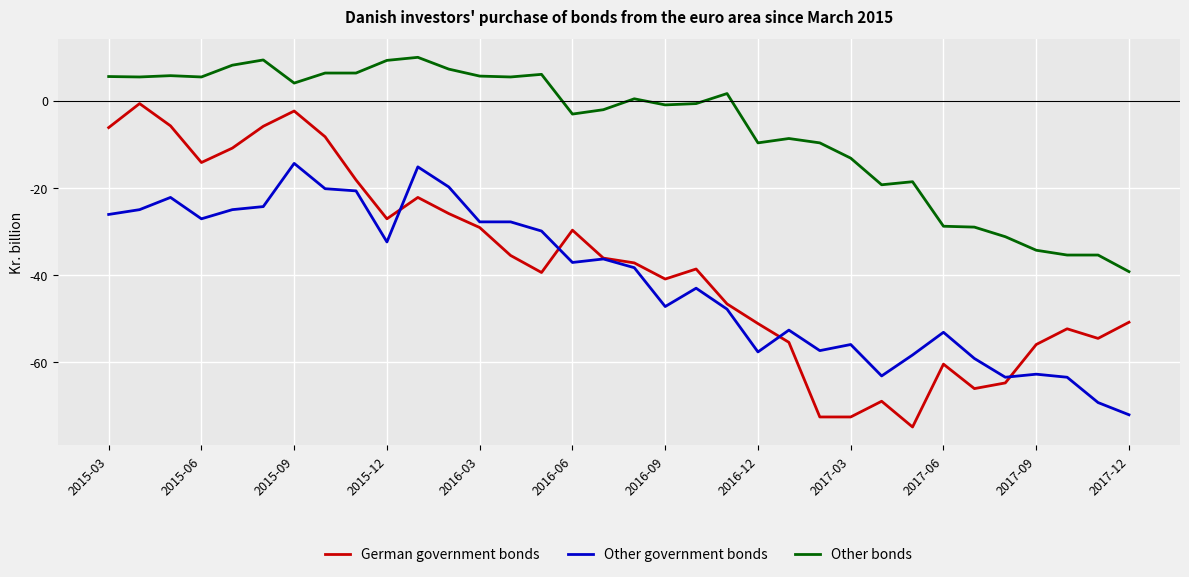

What are all the series names shown in the legend?

German government bonds, Other government bonds, Other bonds